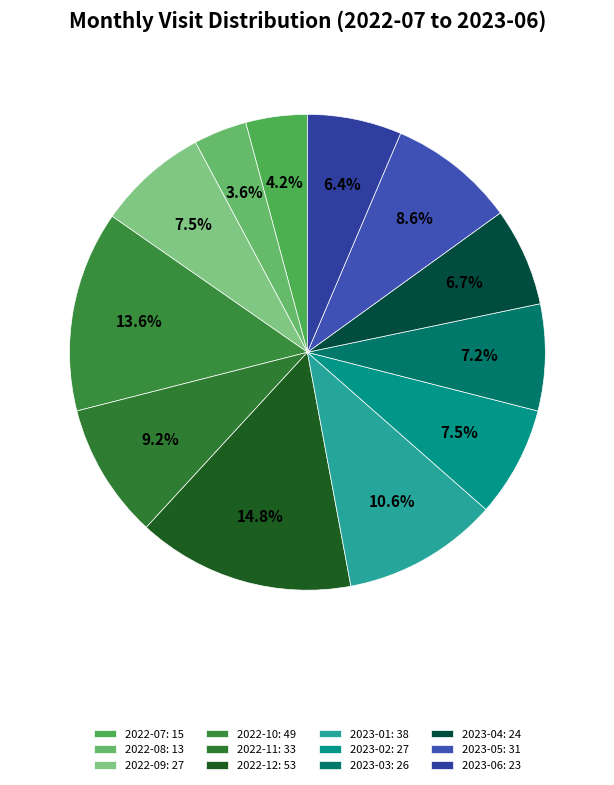

How many segments does this pie chart have?

12